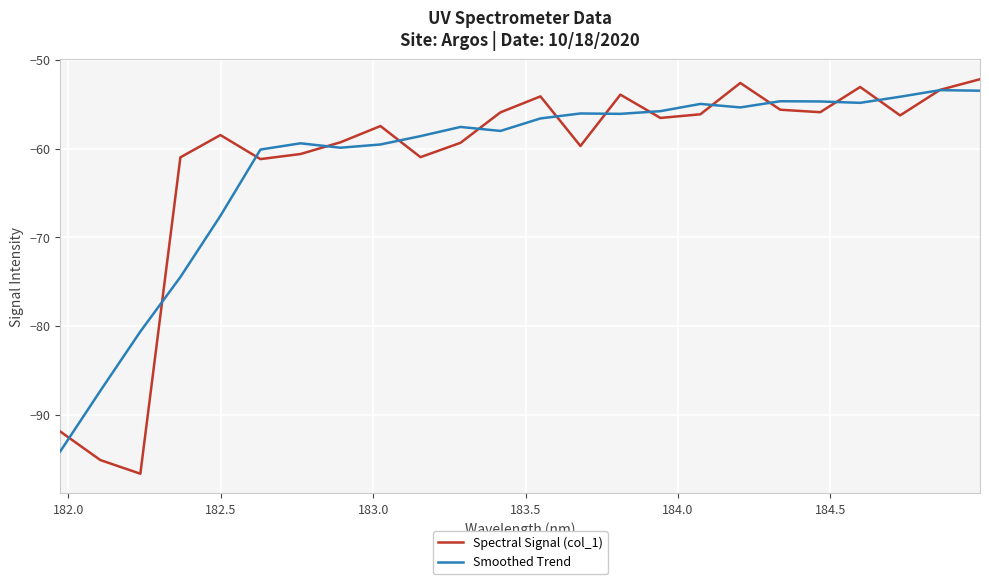

Which series ends up on top after the final intersection of Smoothed Trend and Spectral Signal (col_1)?

Spectral Signal (col_1)